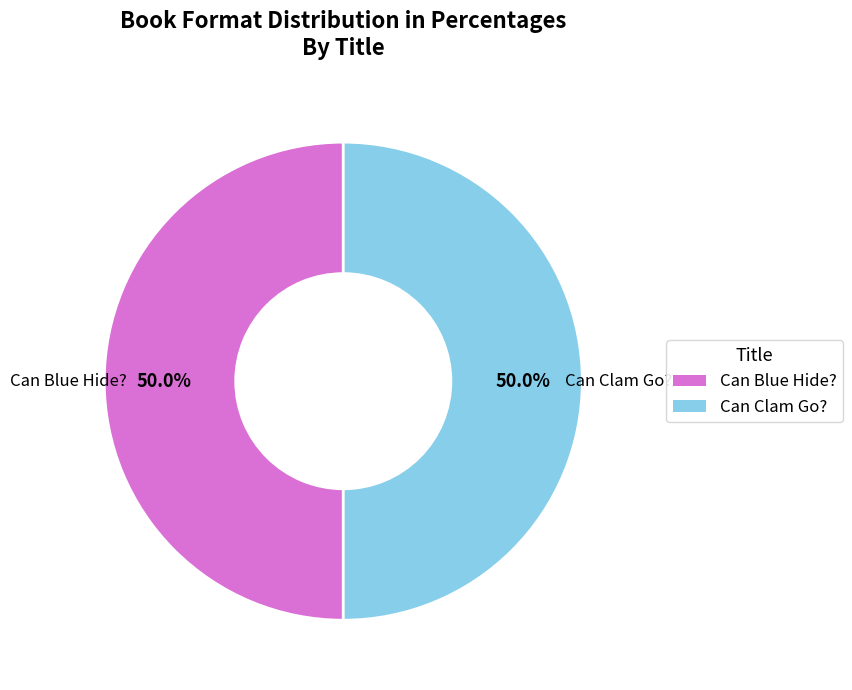

Do Can Blue Hide? and Can Clam Go? together represent more than half of the pie?

Yes